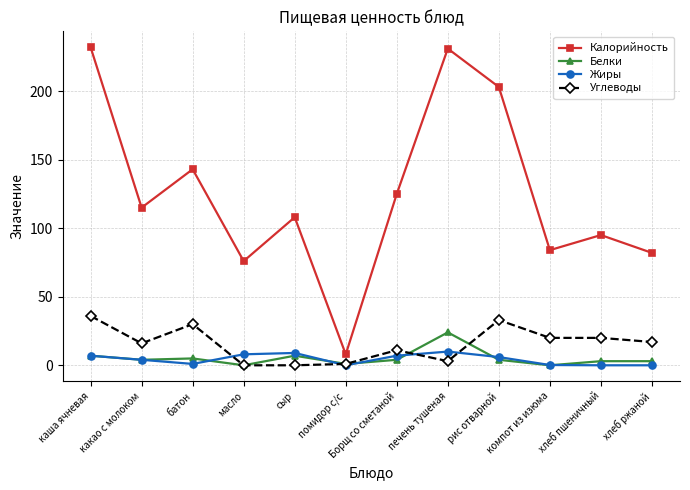

Between масло and компот из изюма, which series saw the biggest shift?

Углеводы